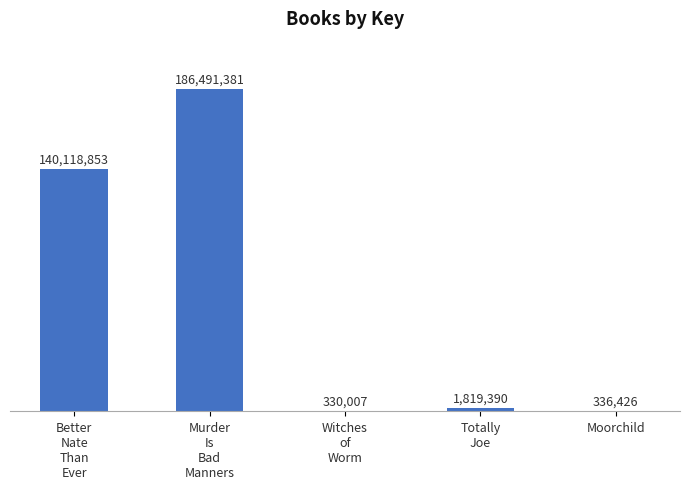

Read the value at Moorchild, to the nearest 50.

336450